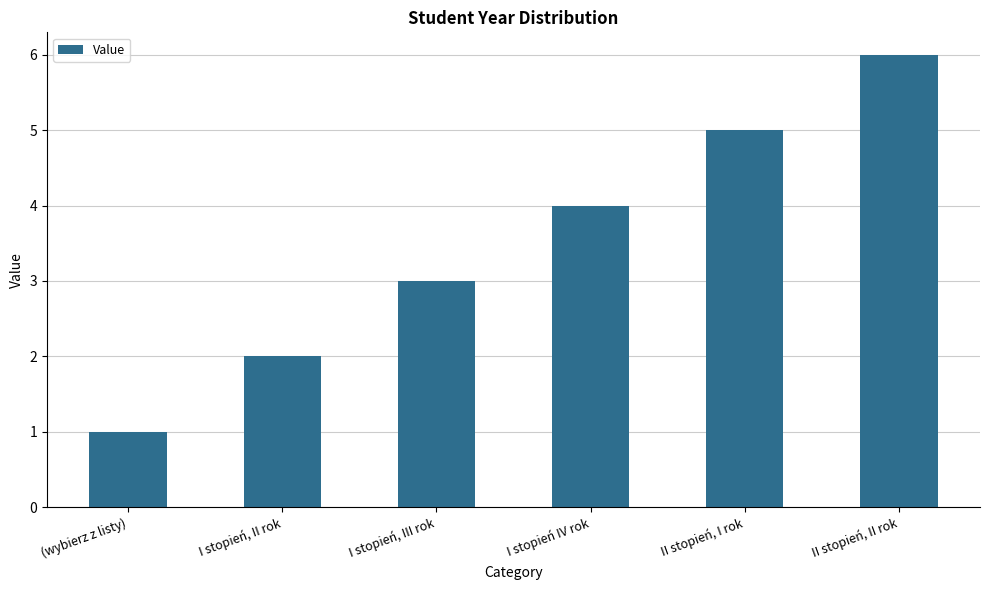

Reading left to right, transcribe all the data shown in this chart.

(wybierz z listy)=1	I stopień, II rok=2	I stopień, III rok=3	I stopień IV rok=4	II stopień, I rok=5	II stopień, II rok=6